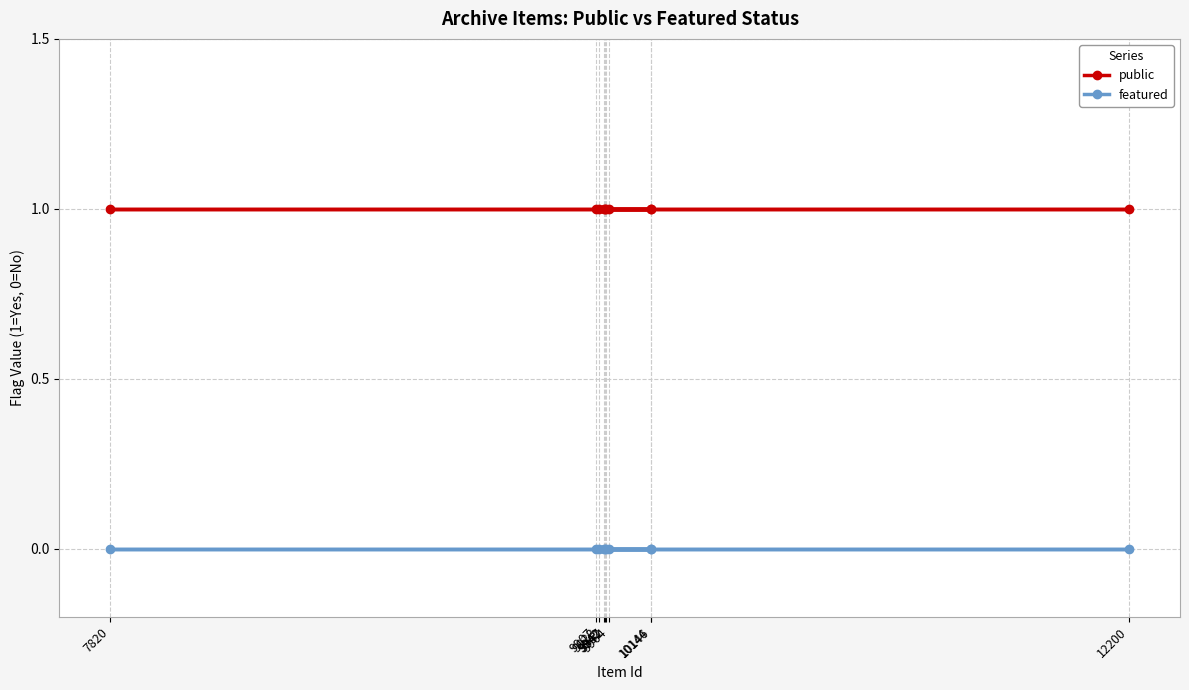

Rank the series by their maximum value, from highest to lowest.

public, featured